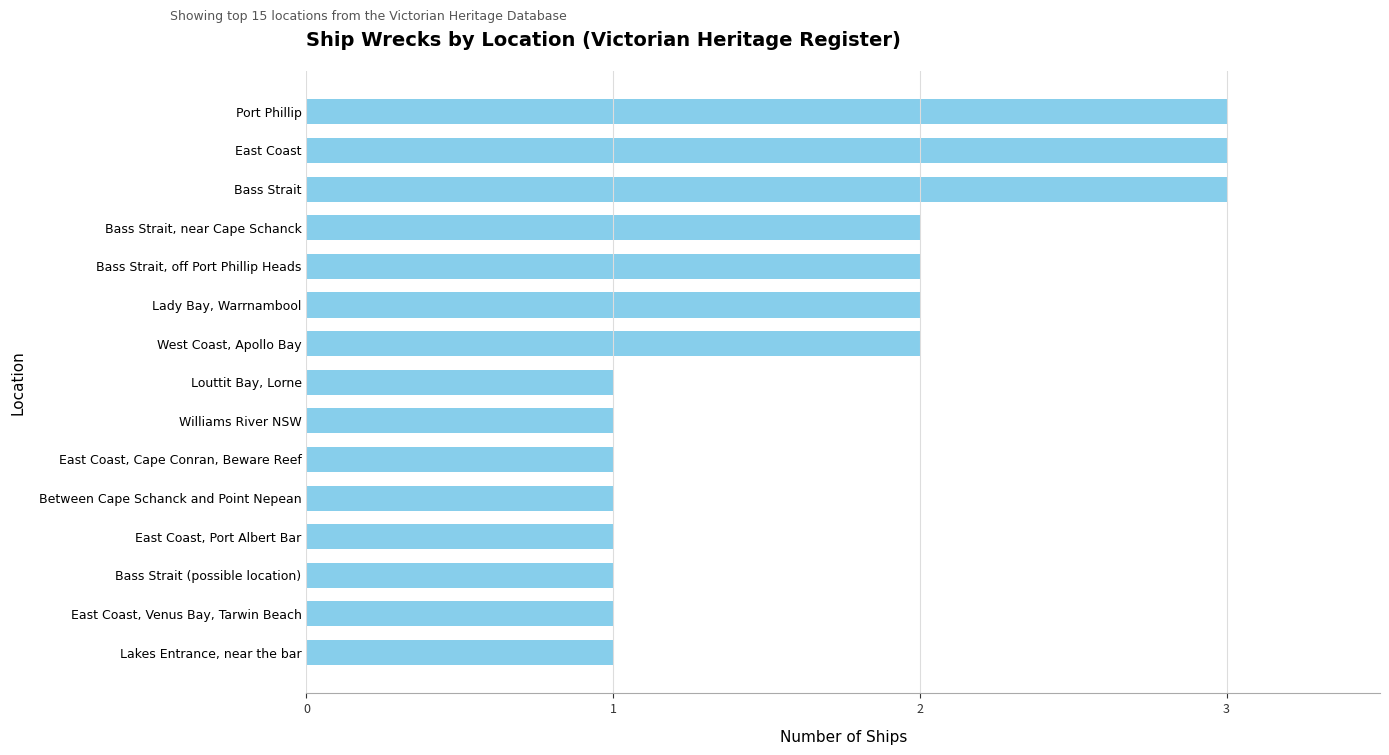

The value at East Coast is 3. True or false?

True